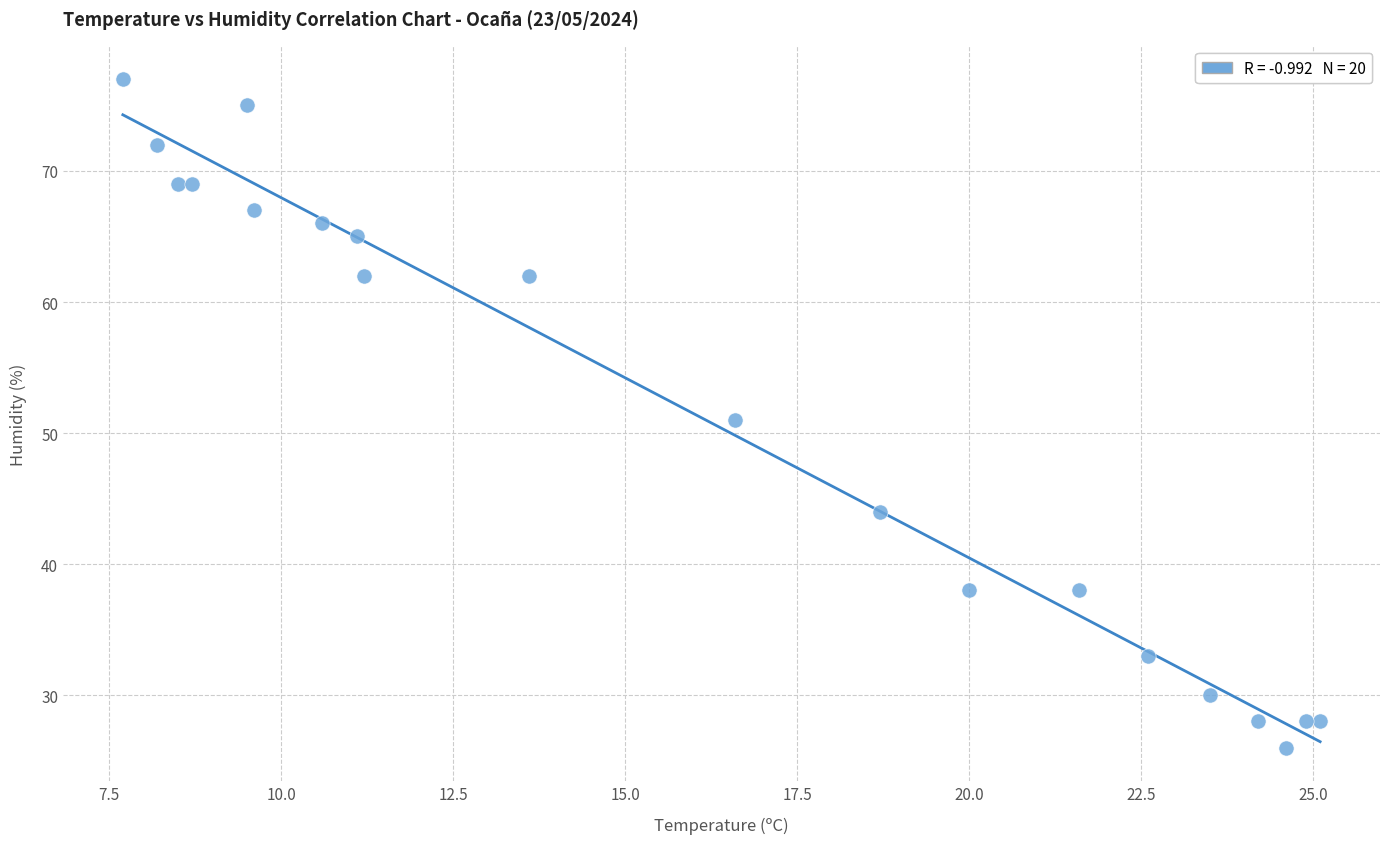

What is the range of Y values (max minus min)?

51